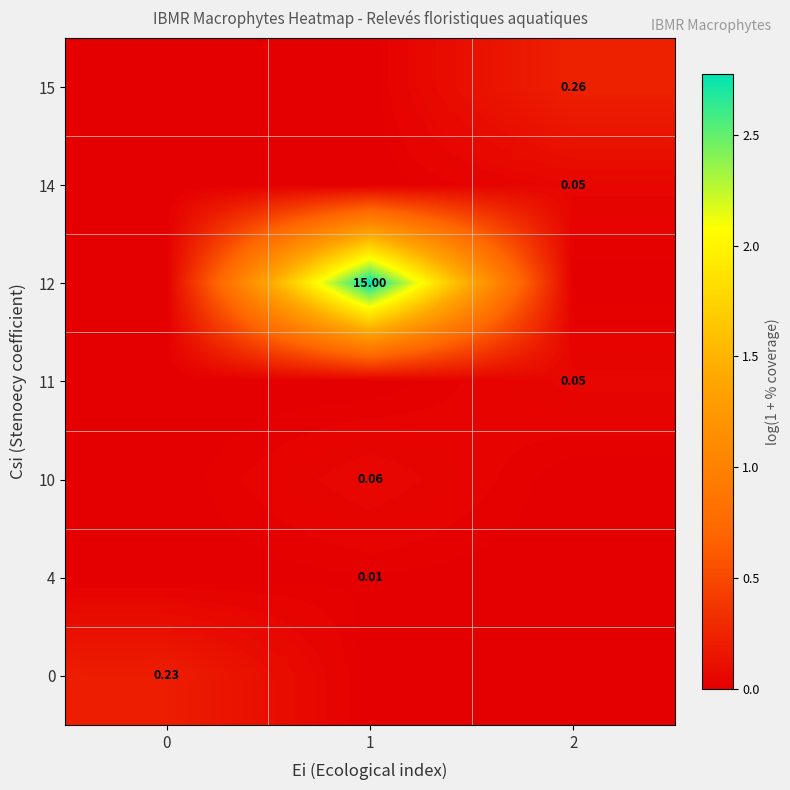

The value of row_2 at 0 is 0.0. True or false?

True